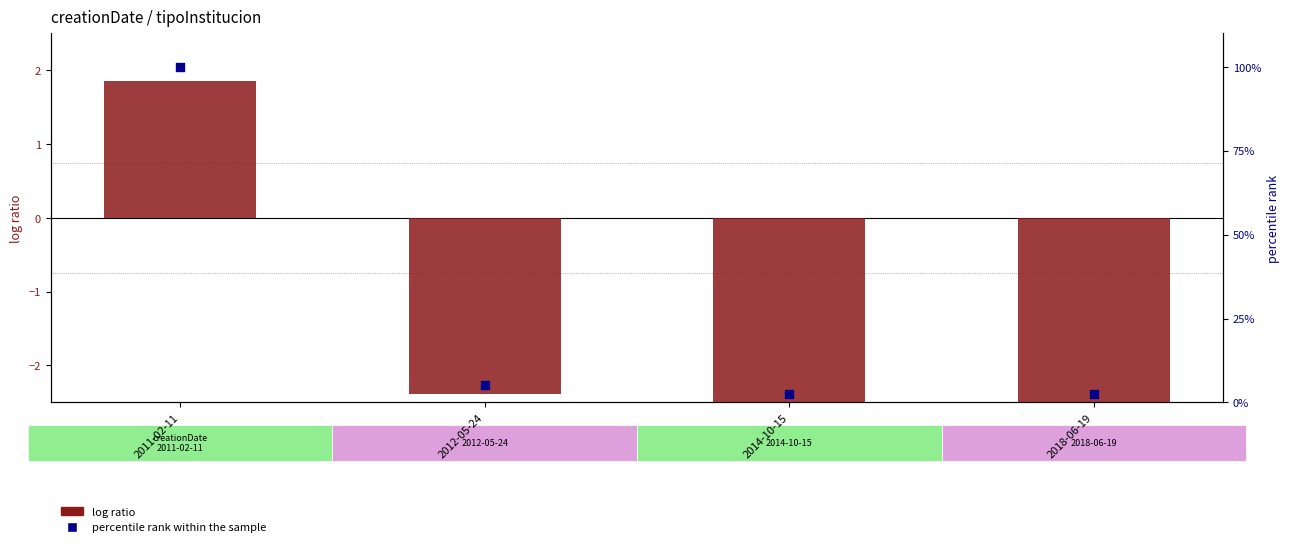

Which series contains the highest Y value?

percentile rank within the sample